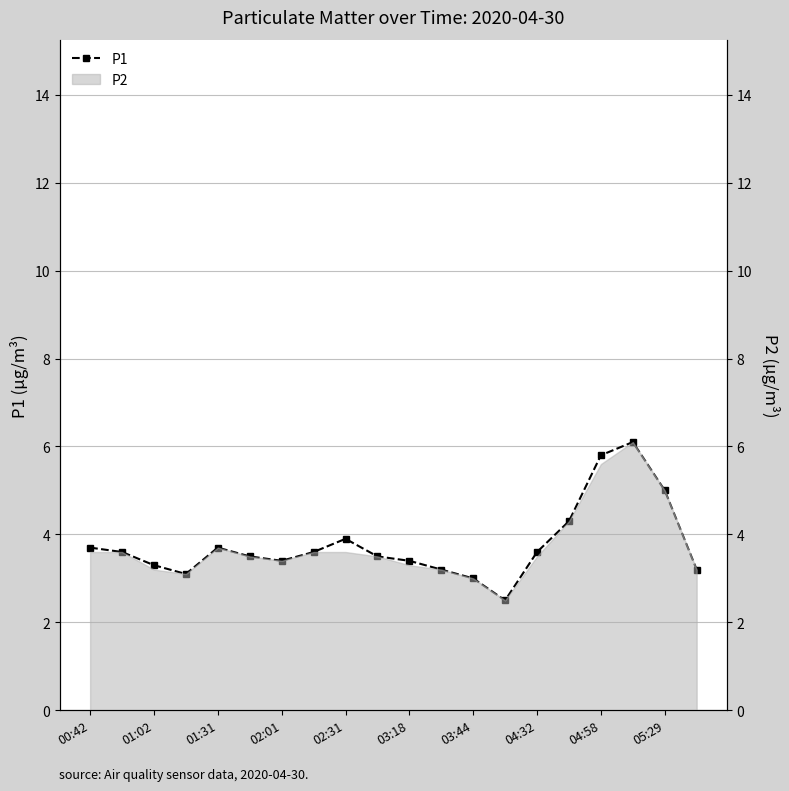

What is the average value?

3.8